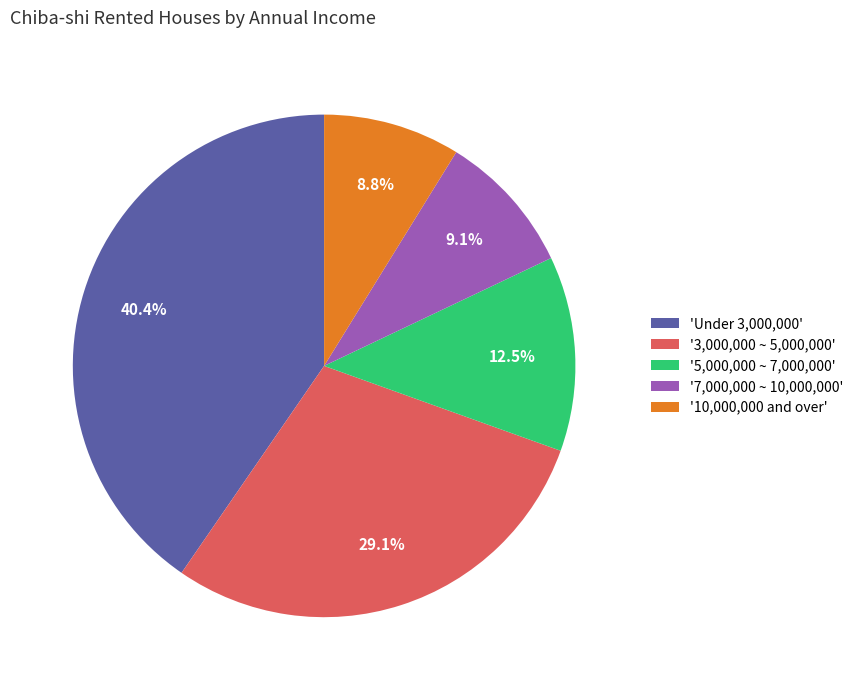

What is the ratio of the value at '10,000,000 and over' to the value at '7,000,000 ~ 10,000,000'?

1.0